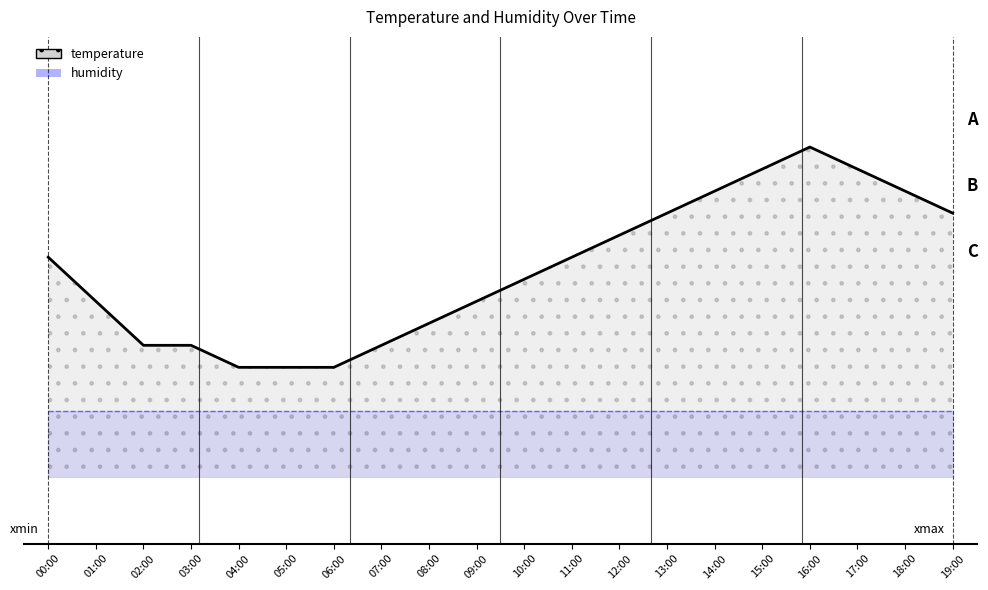

What is the greatest value displayed?

9.2